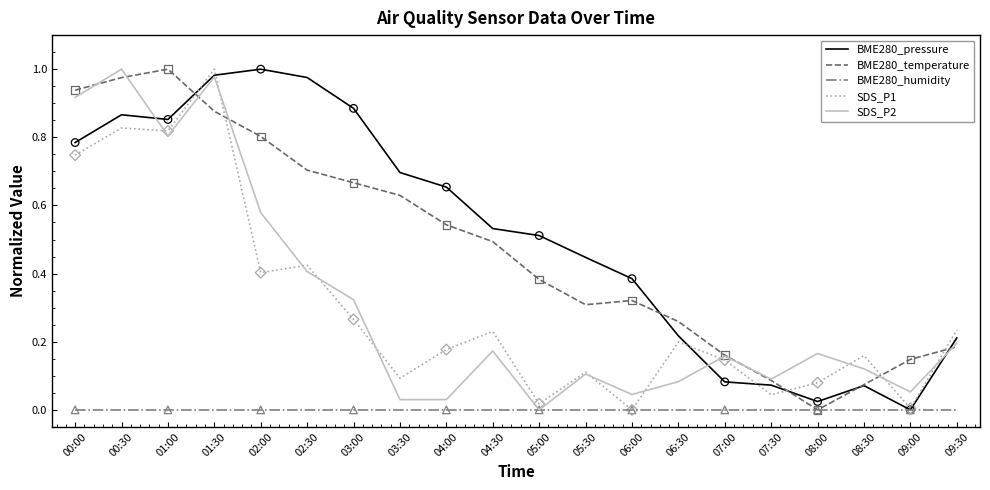

What is the total value across all series at 01:30?

3.8